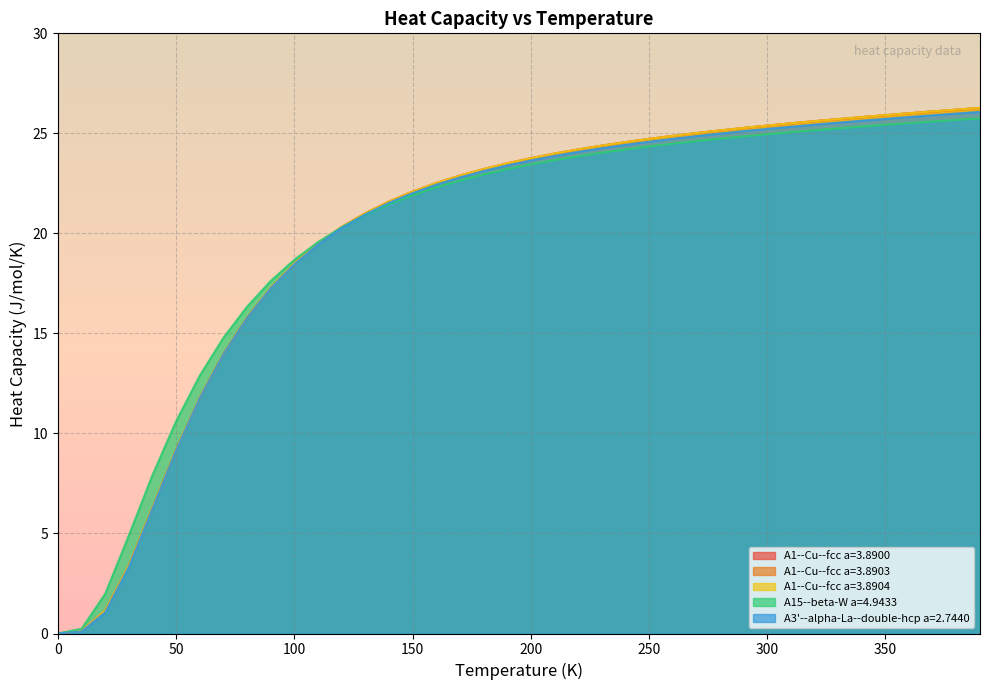

What is the difference between the second highest and minimum values in the A1--Cu--fcc a=3.8900 series?

26.2